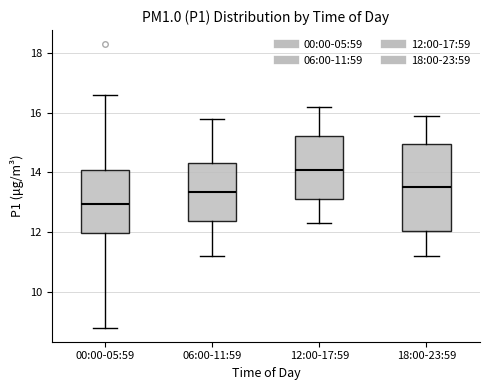

Where is the lower edge of the box for 12:00-17:59 on the y-axis? The values are not printed on the chart, so give them approximately, as read against the axis.

13.2